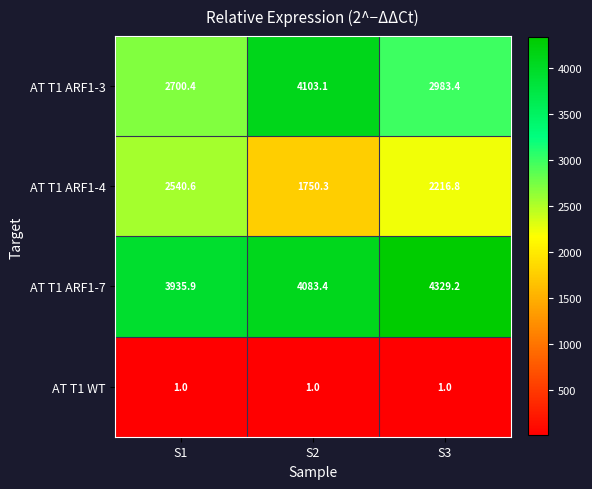

Which series has the largest range (max minus min)?

AT T1 ARF1-3